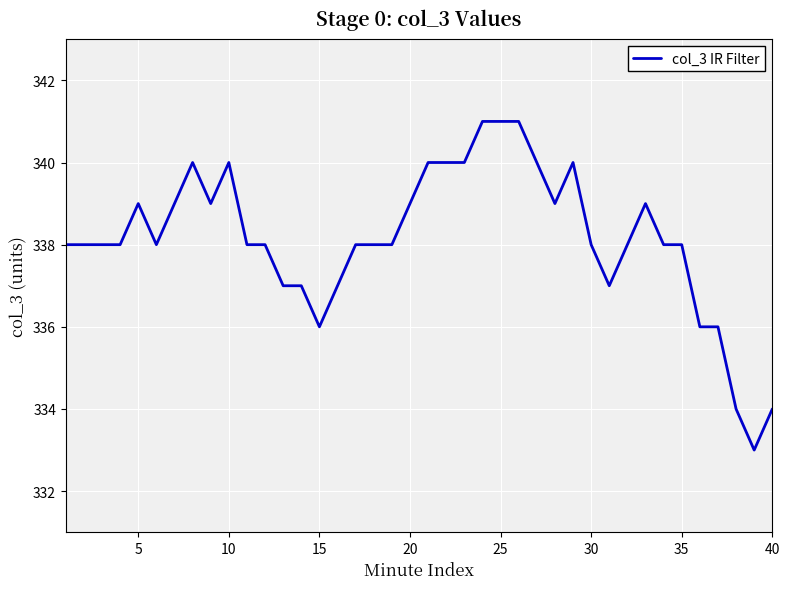

How many lines are shown in the chart?

1